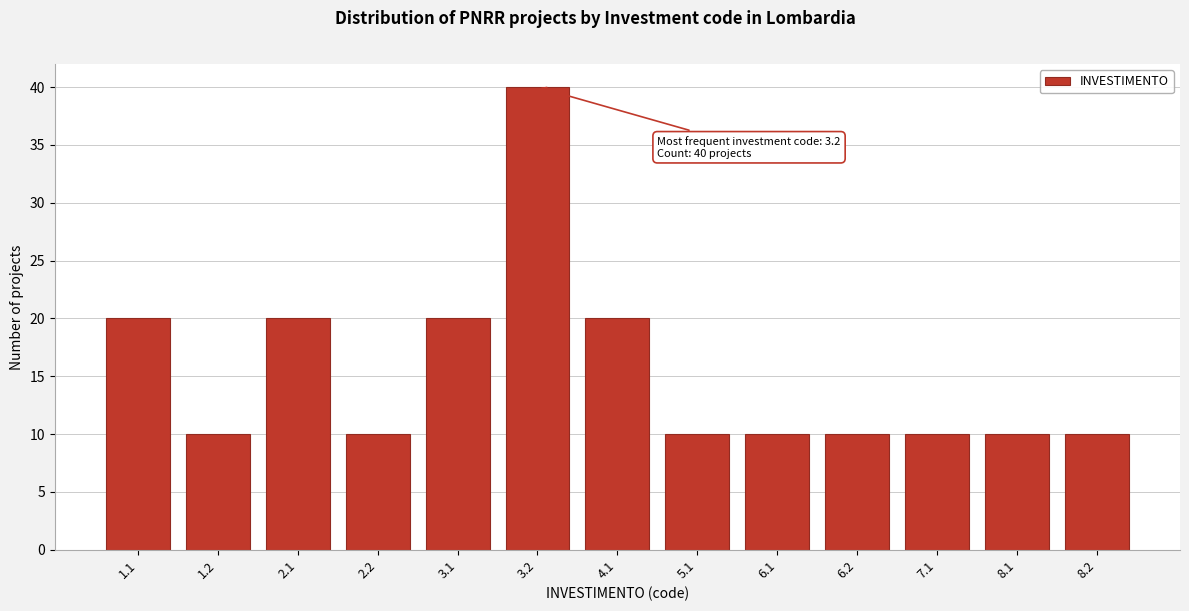

Reading left to right, transcribe all the data shown in this chart.

1.1=20	1.2=10	2.1=20	2.2=10	3.1=20	3.2=40	4.1=20	5.1=10	6.1=10	6.2=10	7.1=10	8.1=10	8.2=10